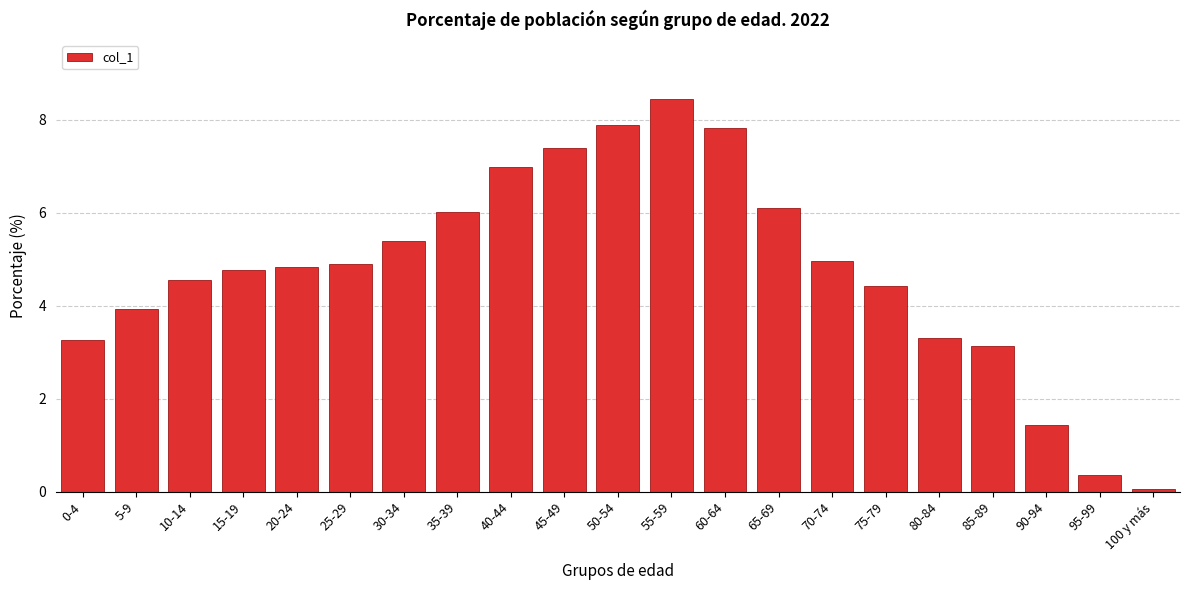

Which category has the lowest value across all series?

100 y más